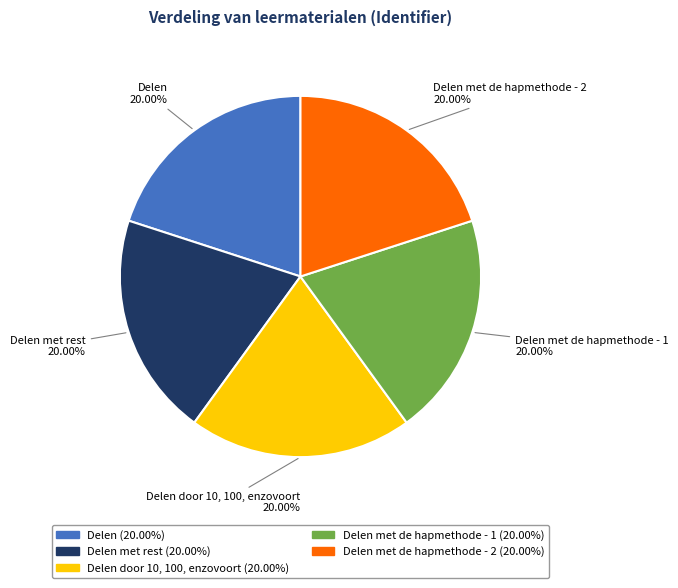

How many segments does this pie chart have?

5